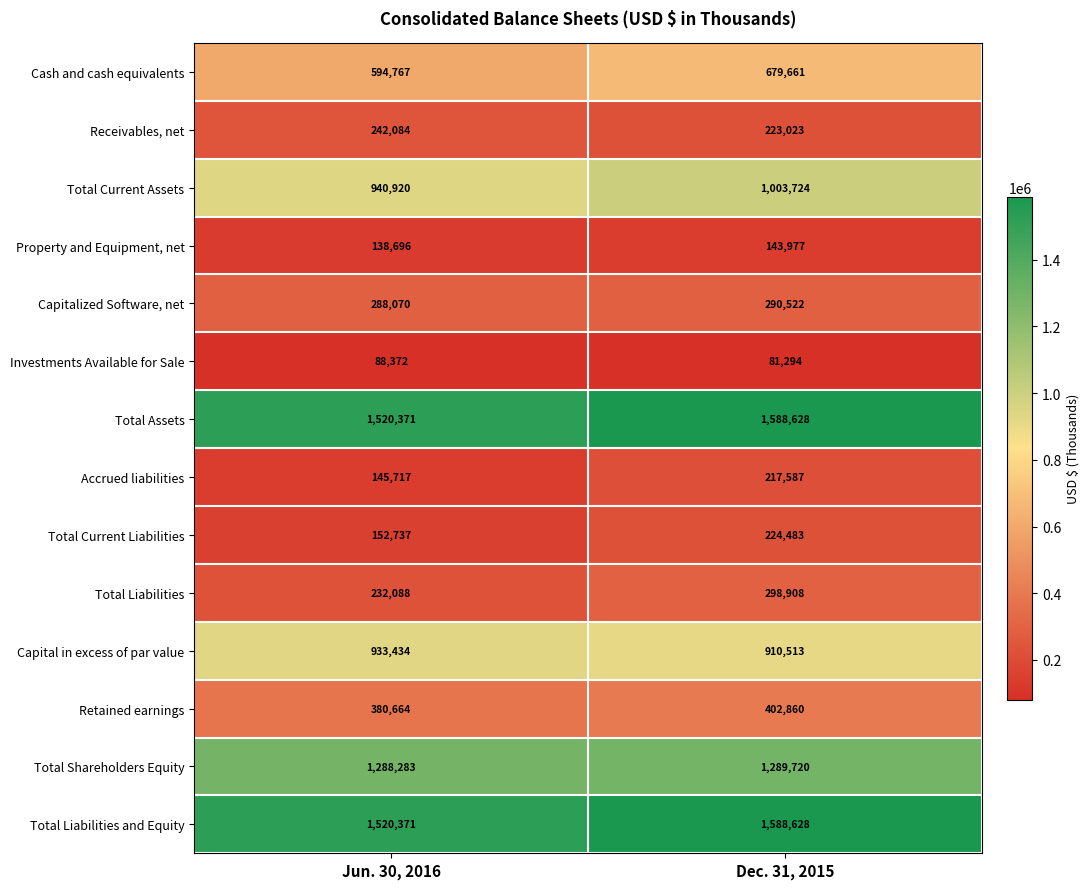

Reading left to right, what are all the values shown in this chart?

Cash and cash equivalents: 594767	679661
Receivables, net: 242084	223023
Total Current Assets: 940920	1003724
Property and Equipment, net: 138696	143977
Capitalized Software, net: 288070	290522
Investments Available for Sale: 88372	81294
Total Assets: 1520371	1588628
Accrued liabilities: 145717	217587
Total Current Liabilities: 152737	224483
Total Liabilities: 232088	298908
Capital in excess of par value: 933434	910513
Retained earnings: 380664	402860
Total Shareholders Equity: 1288283	1289720
Total Liabilities and Equity: 1520371	1588628